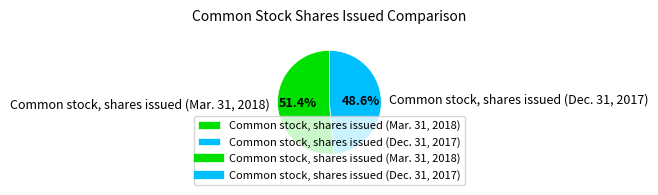

Which slice represents more than half of the pie?

Common stock, shares issued (Mar. 31, 2018)